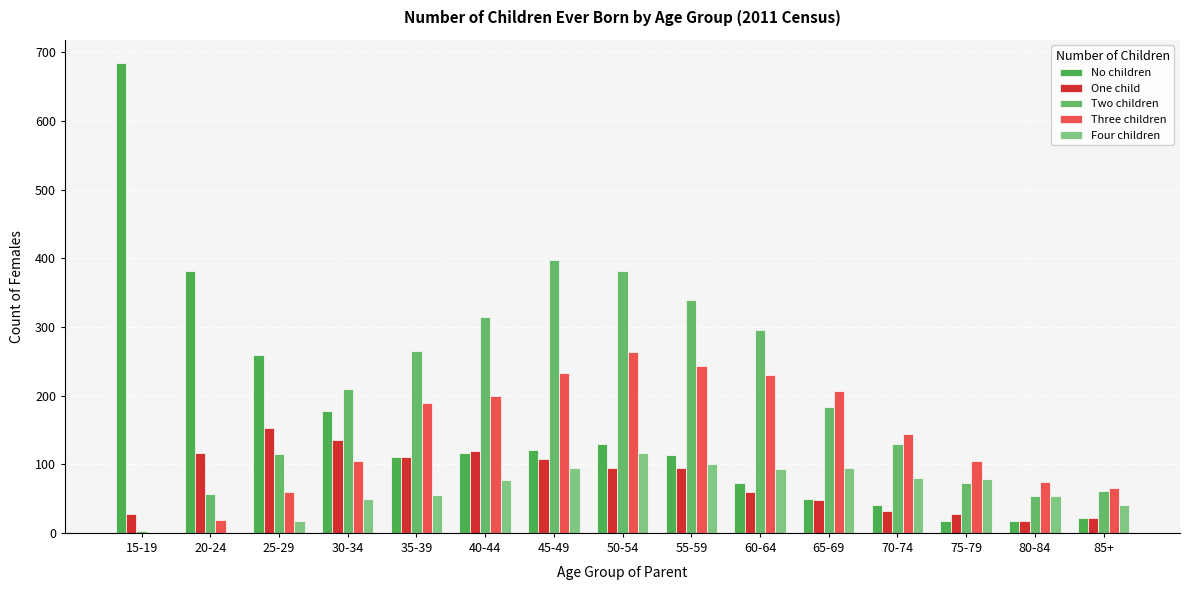

How many series are shown in this chart?

5